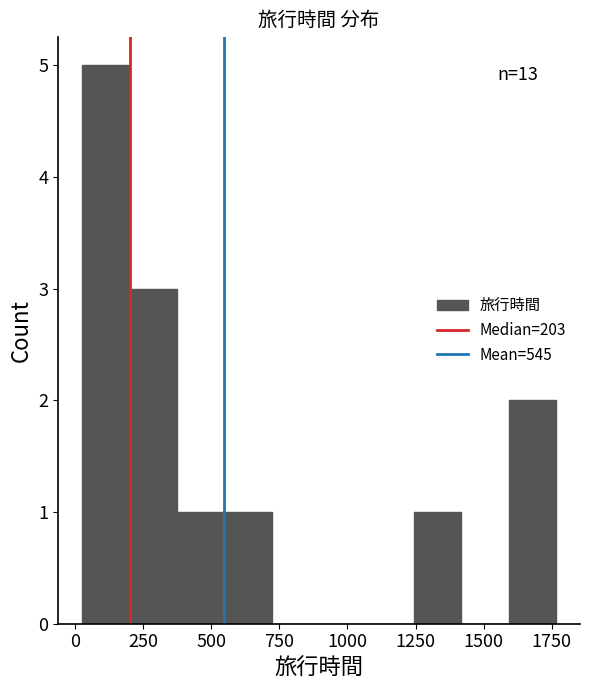

Around what value on the x-axis is the tallest bar? Give the approximate position of its centre, as read against the axis.

100